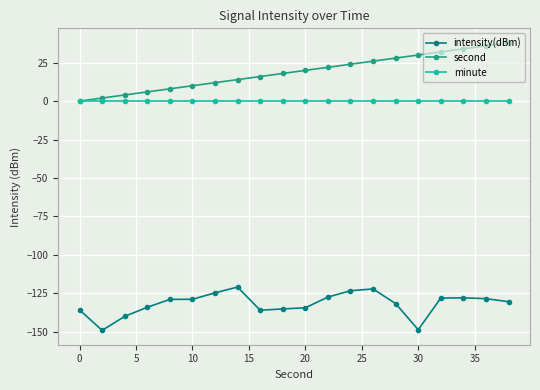

Which series has the widest spread of values?

second